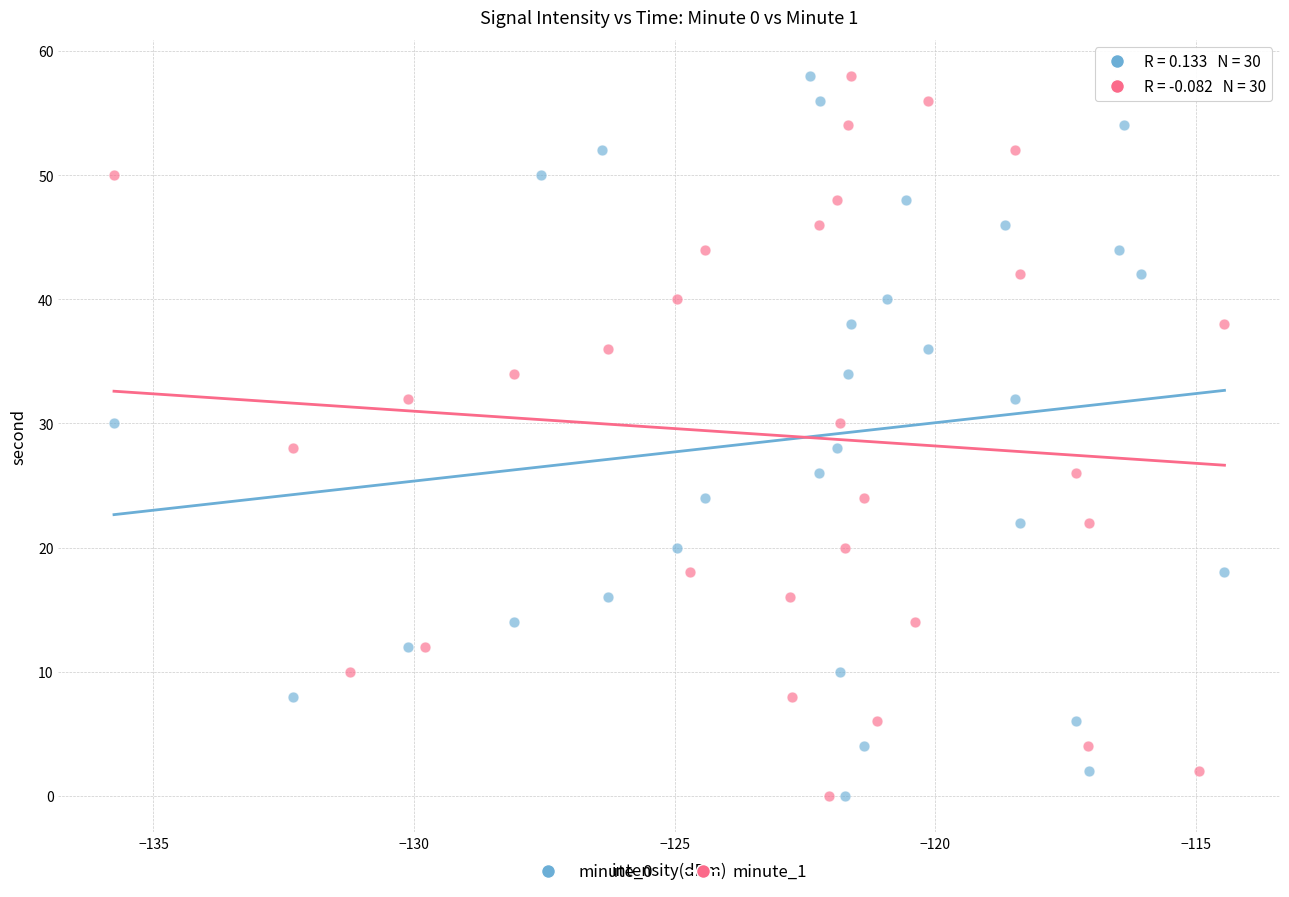

What are all the series names shown in the legend?

minute_0, minute_1